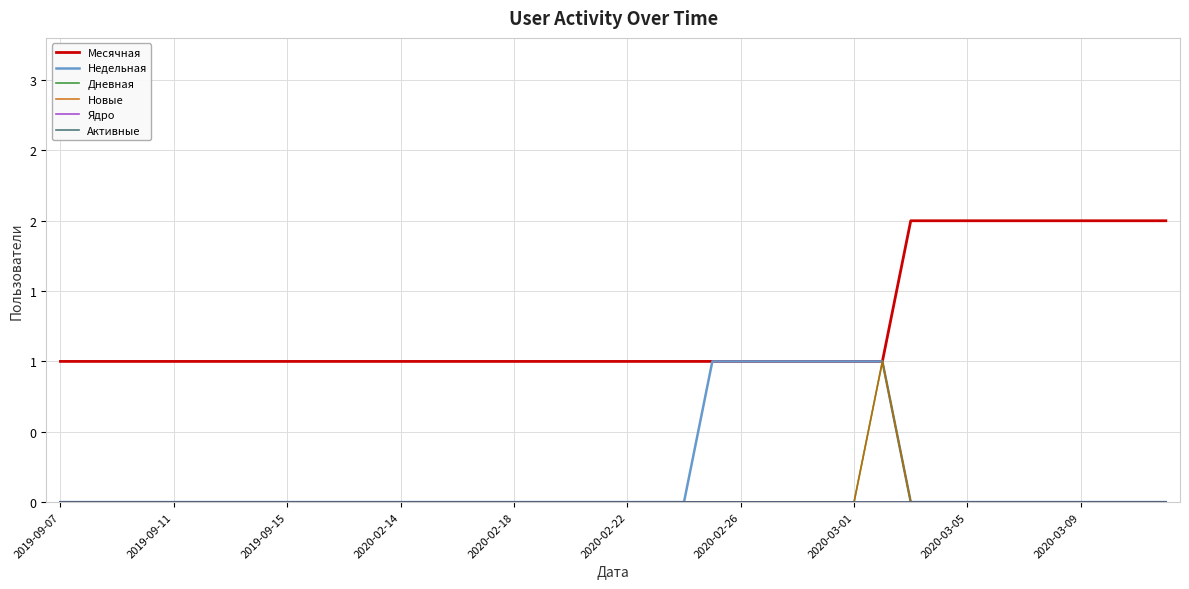

Does the chart have visible grid lines?

Yes